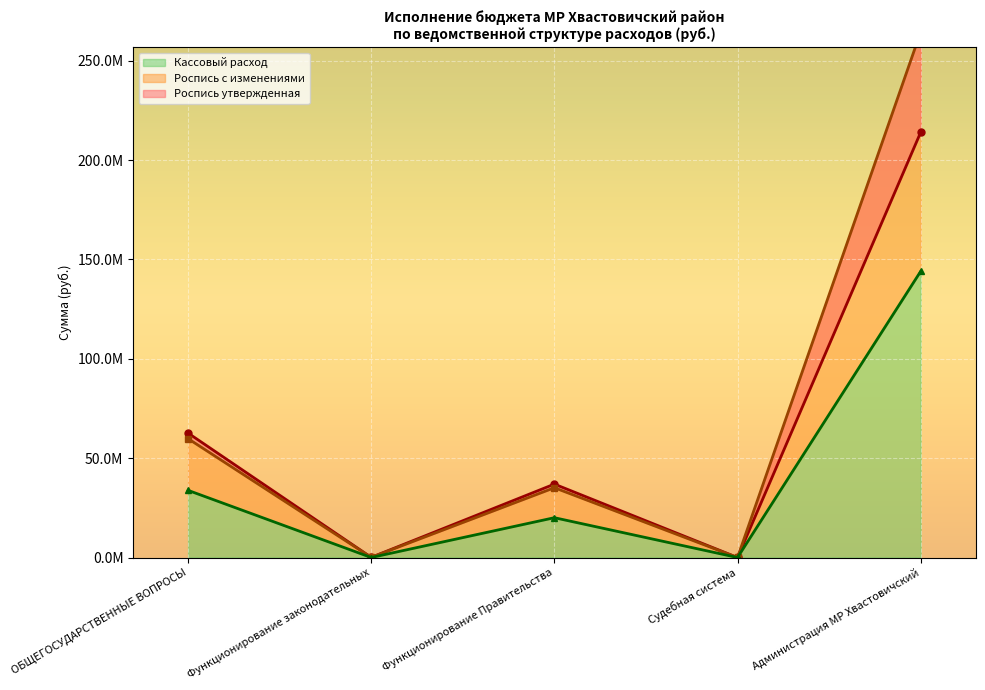

Where does the Кассовый расход series first go above 20033411?

ОБЩЕГОСУДАРСТВЕННЫЕ ВОПРОСЫ